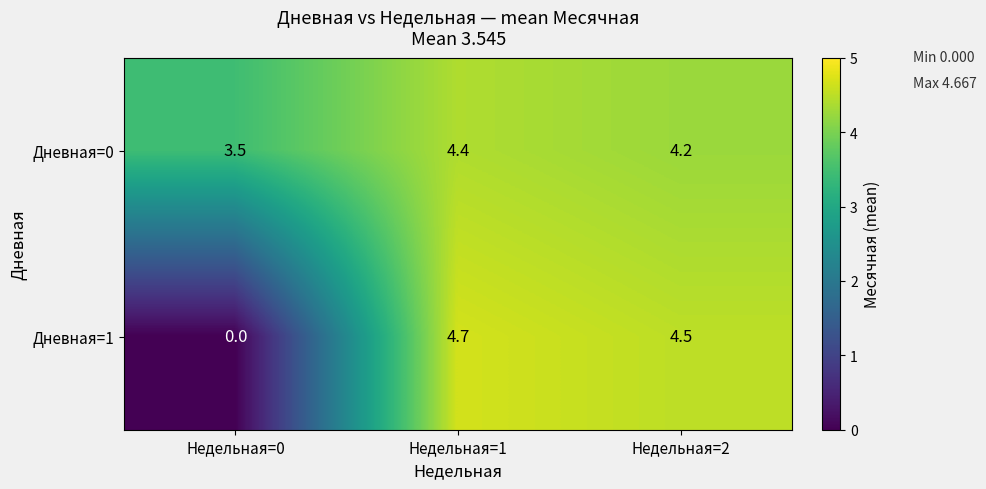

What is the sum of all Дневная=1 values?

9.2